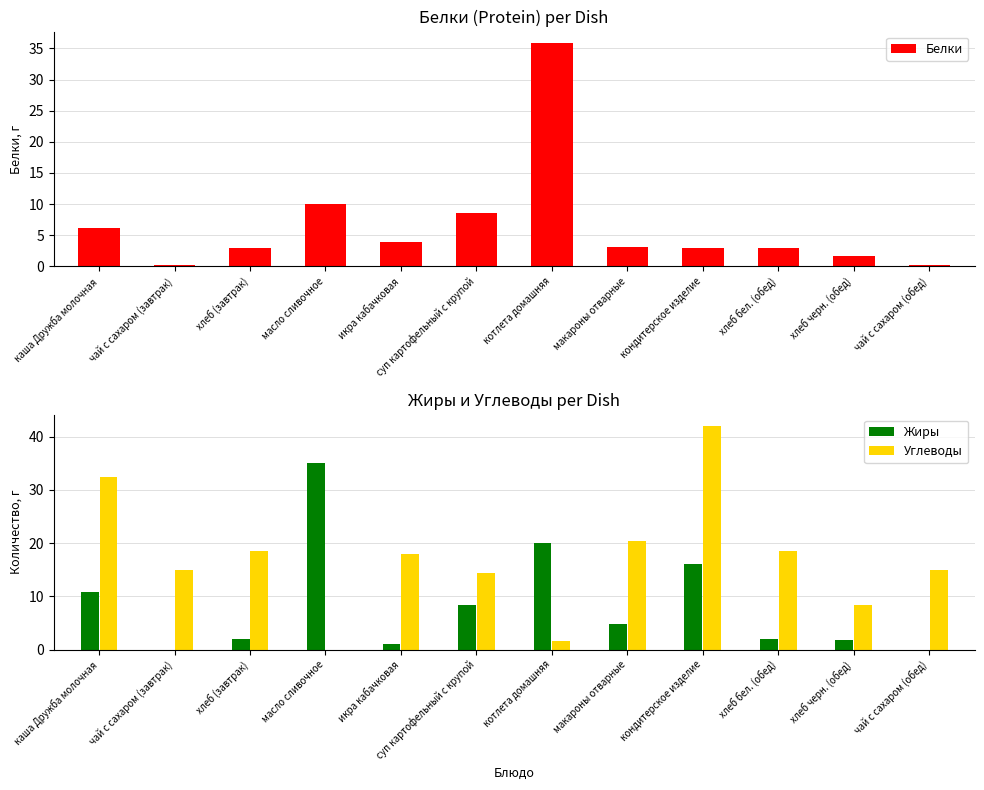

What is the value of the Жиры bar at the 4th from the left?

35.0